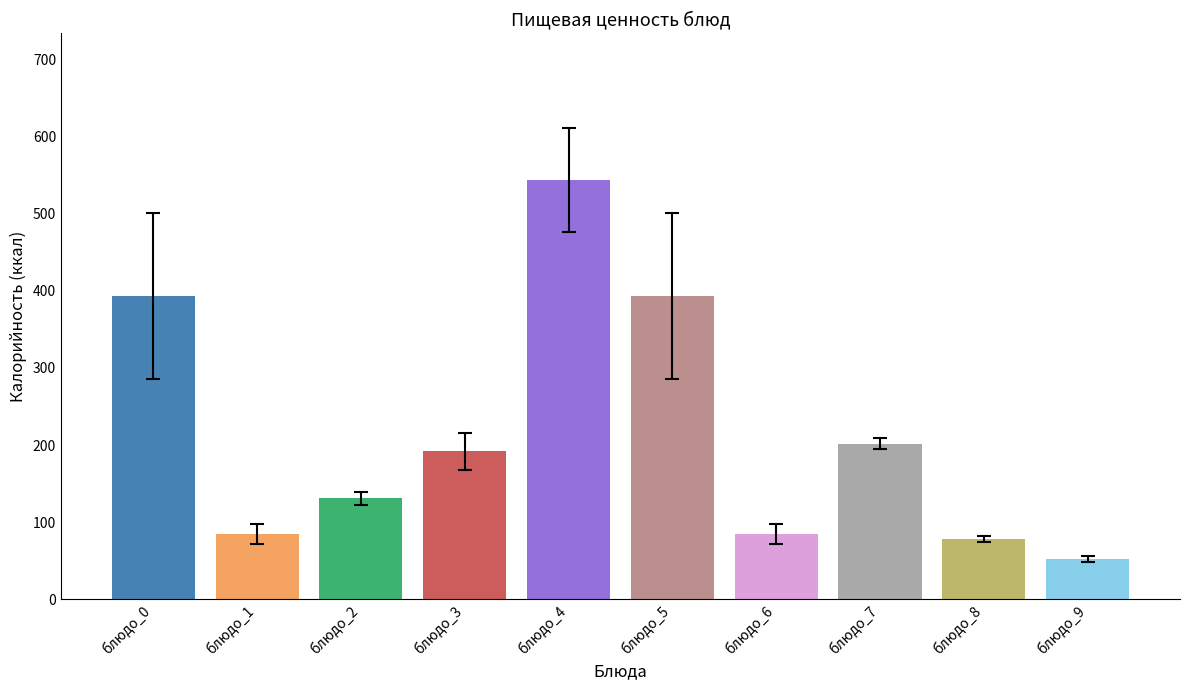

How many data points does each series have?

10